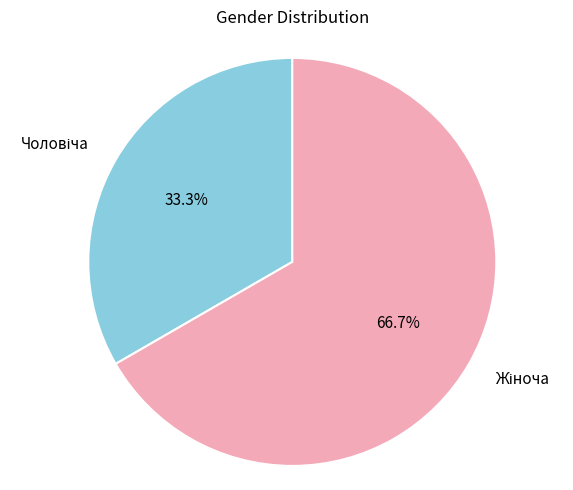

Count the number of slices in the pie.

2